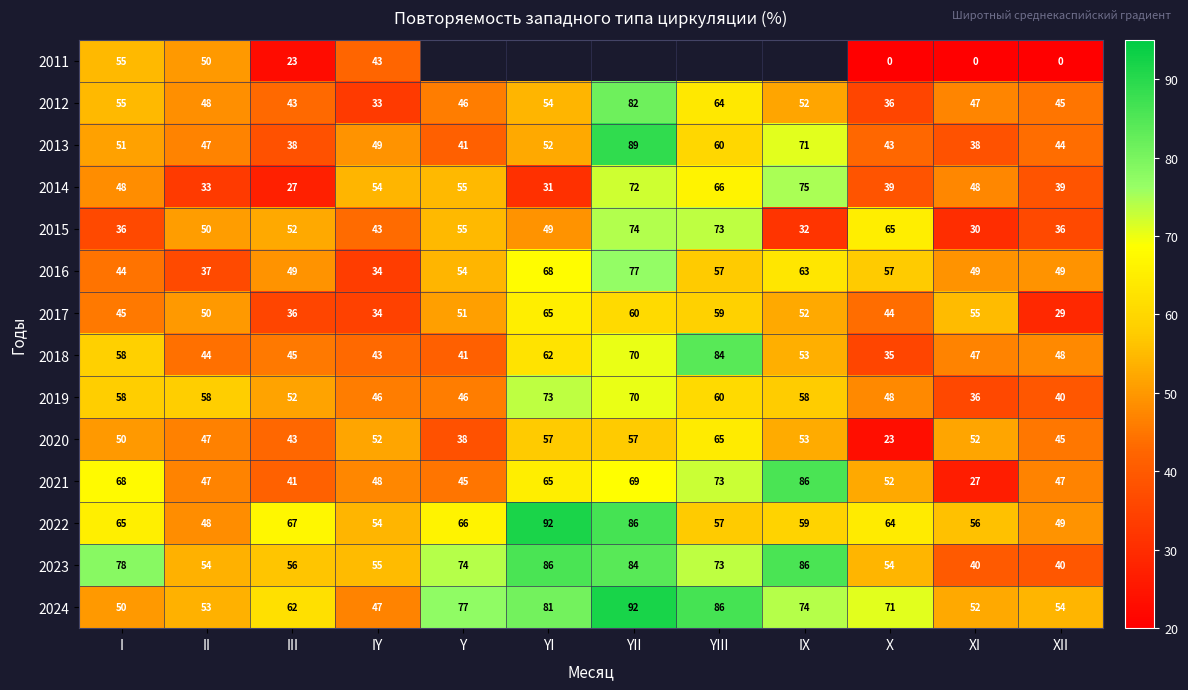

What is the sum of the 2015 values at Y and YI?

104.0